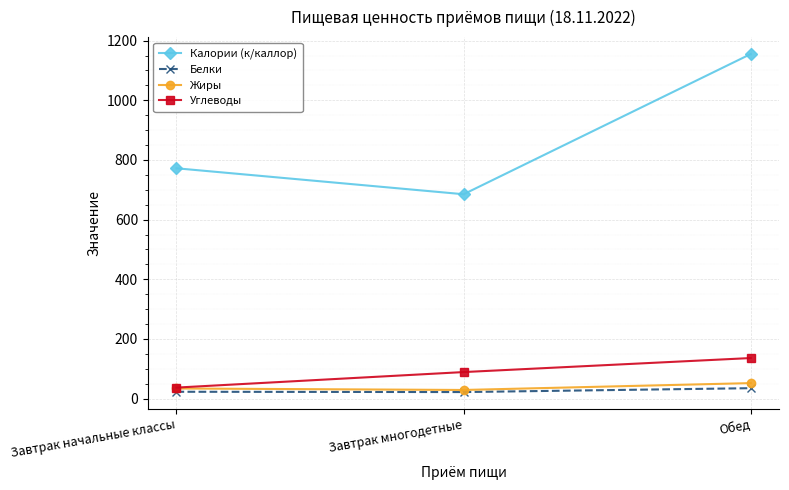

Is it true that Углеводы equals 63 at Обед?

False